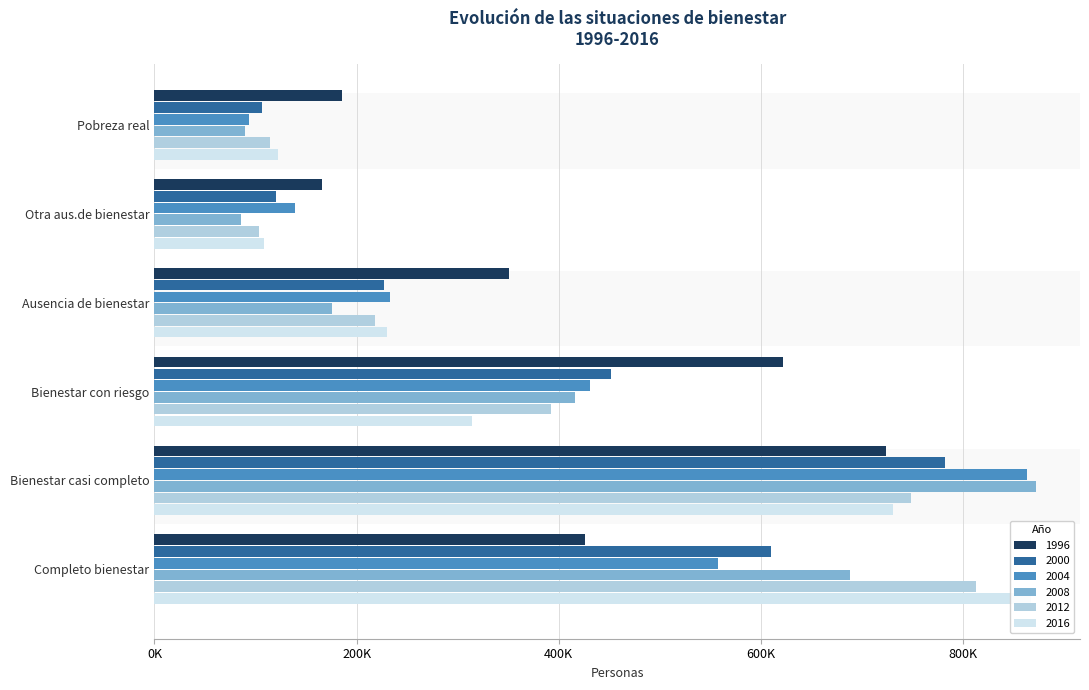

At which label is 1996 closest to 444309?

Completo bienestar